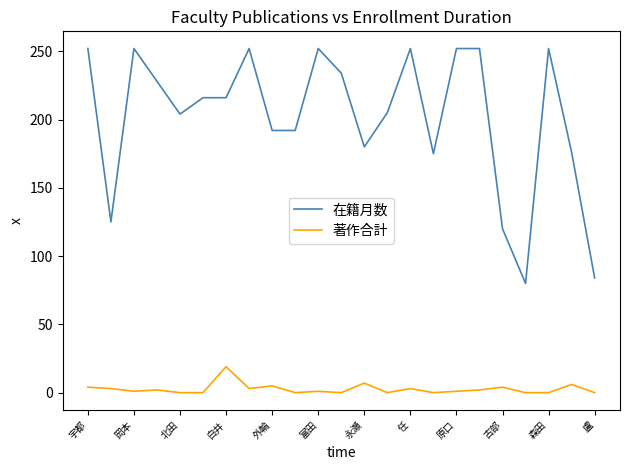

List the series in order of their peak value, highest first.

在籍月数, 著作合計